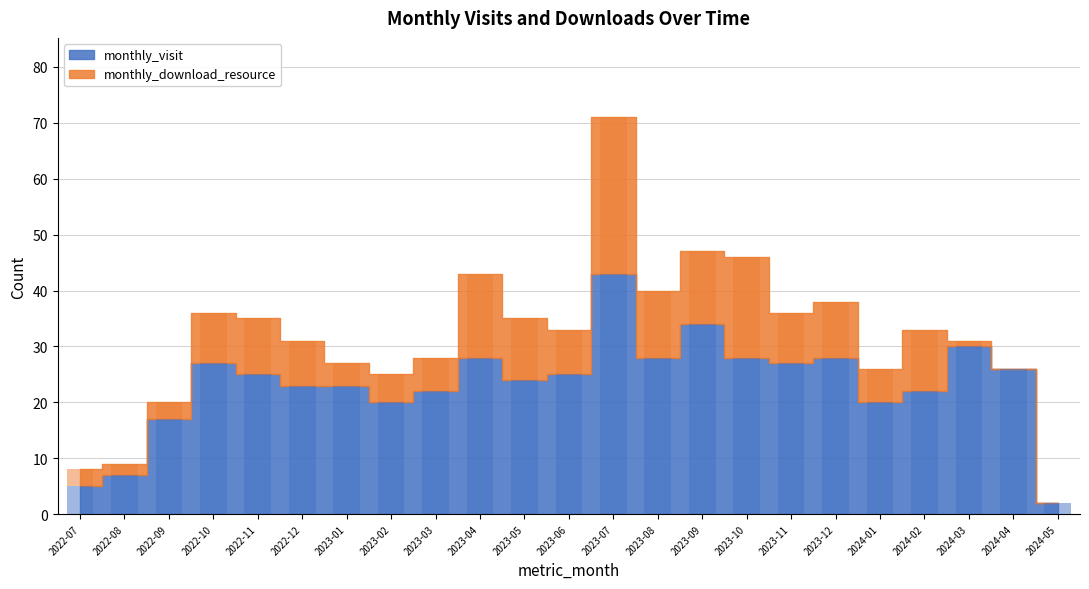

The monthly_visit series shows 3 at 2024-05. True or false?

False